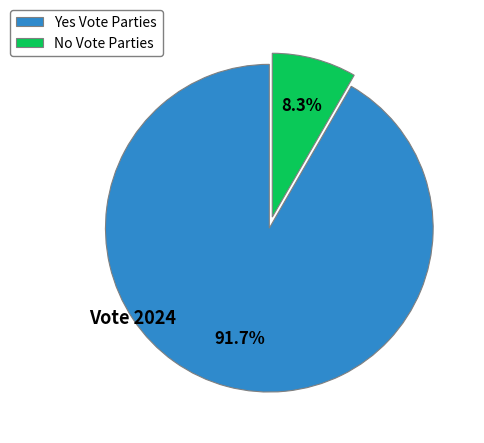

To the nearest percent, what is the difference between the largest and smallest slice percentages?

83%